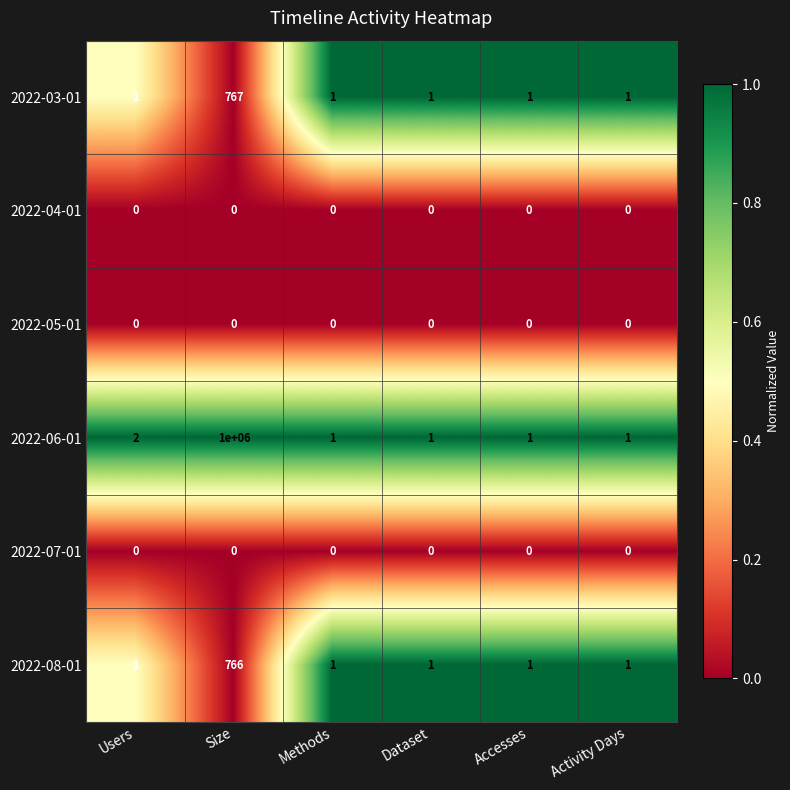

What is the total value across all series at Methods?

3